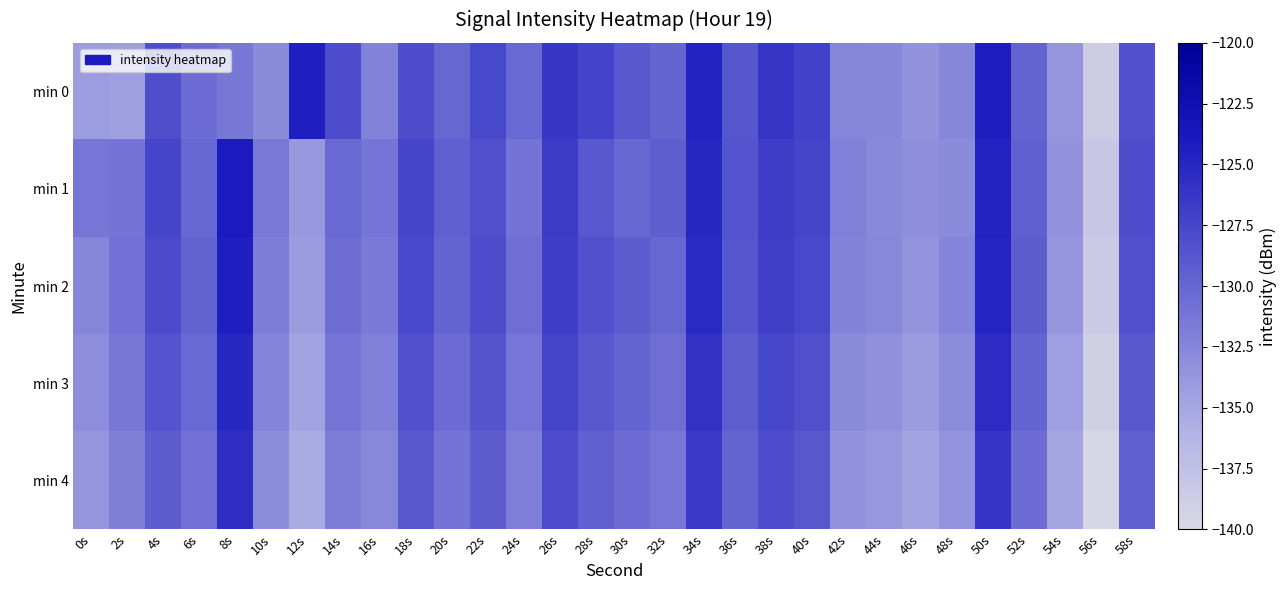

Rank the series at 36s from lowest to highest value.

min 4, min 3, min 2, min 0, min 1